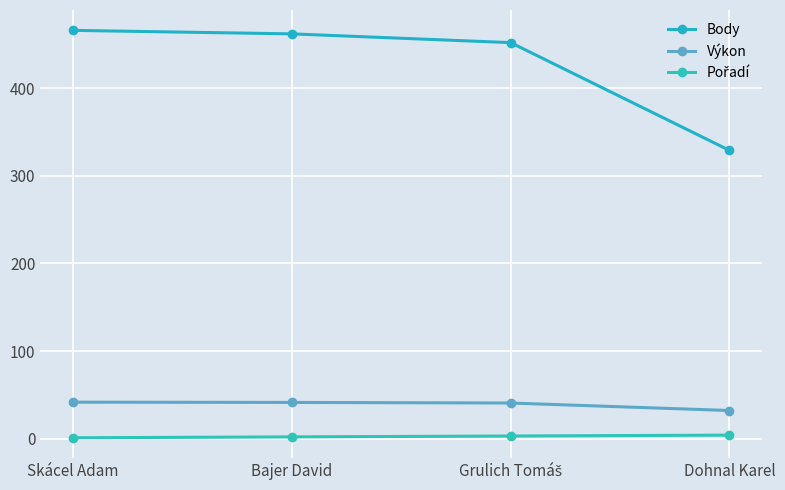

How many series are shown in this chart?

3